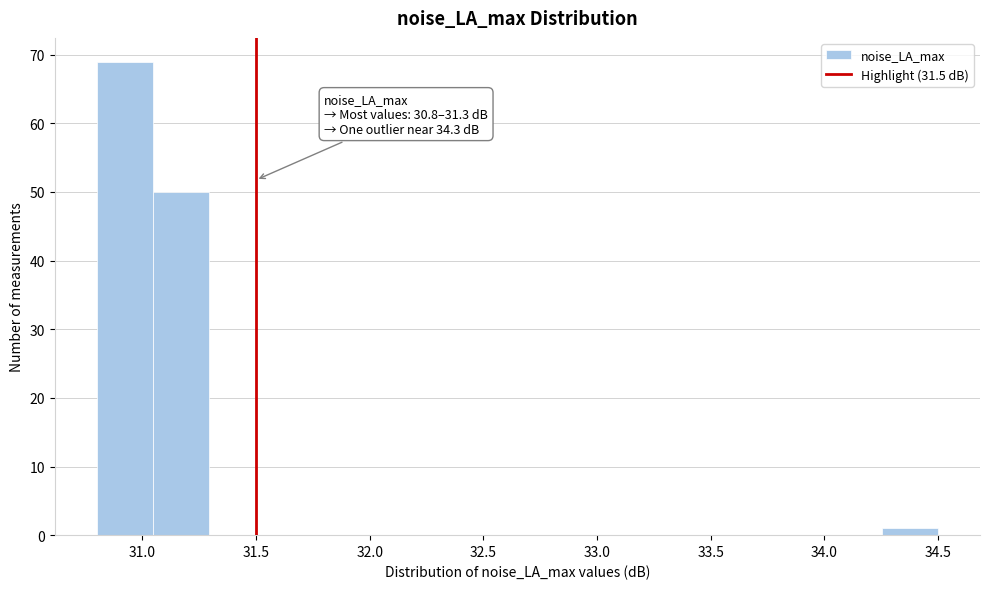

Which range on the x-axis has the tallest bar?

30.80 to 31.05